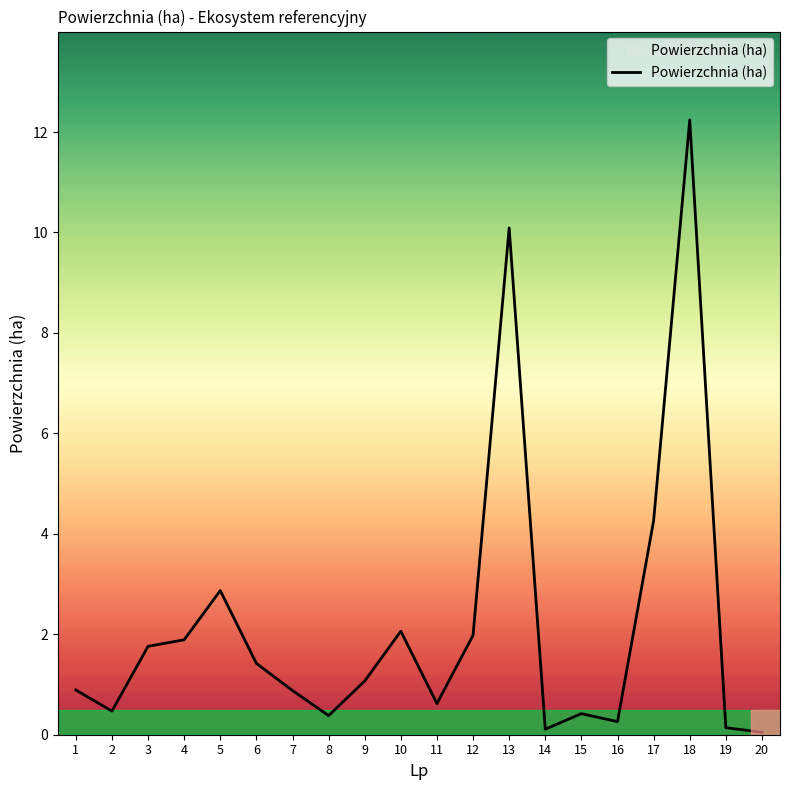

How many distinct data groups are displayed?

1